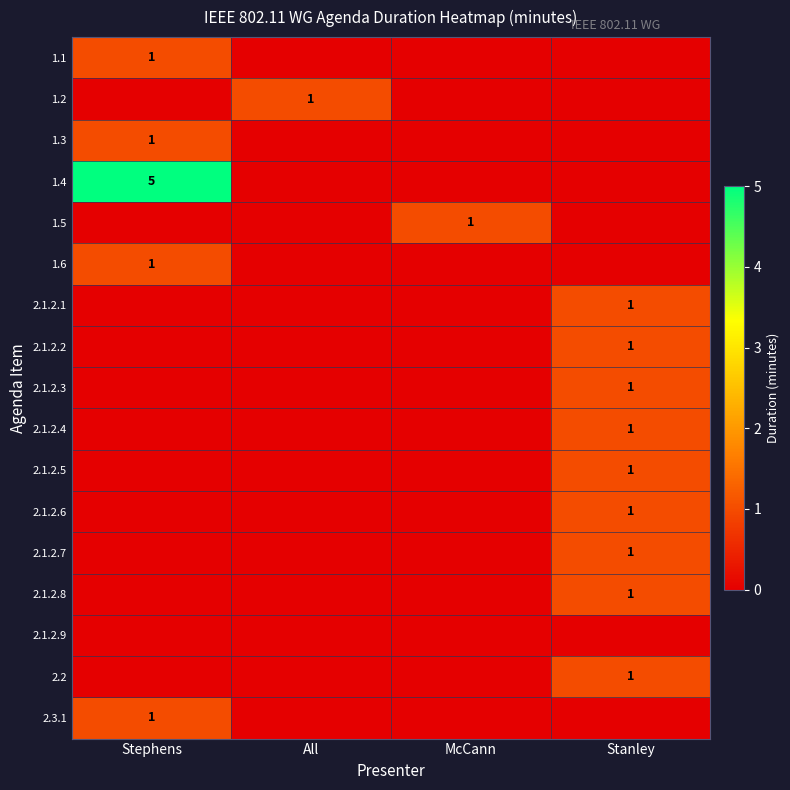

At which category is the sum across all series the highest?

Stephens